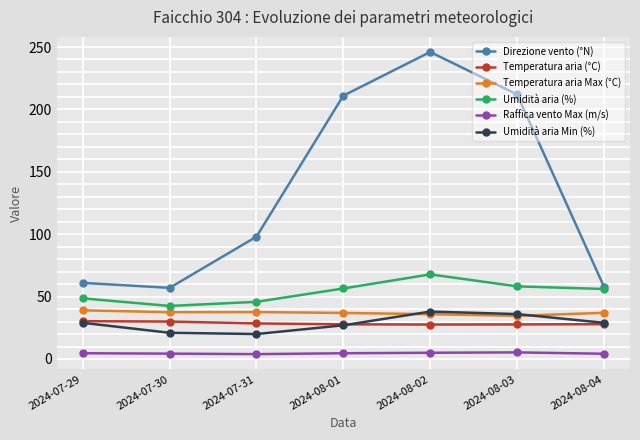

What are all the series names shown in the legend?

Direzione vento (°N), Temperatura aria (°C), Temperatura aria Max (°C), Umidità aria (%), Raffica vento Max (m/s), Umidità aria Min (%)